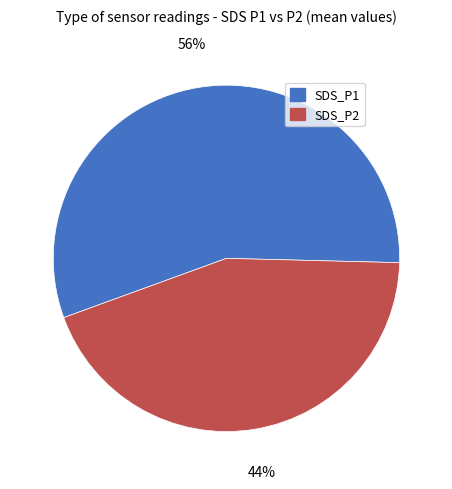

What is the ratio of the value at SDS_P2 to the value at SDS_P1?

0.8